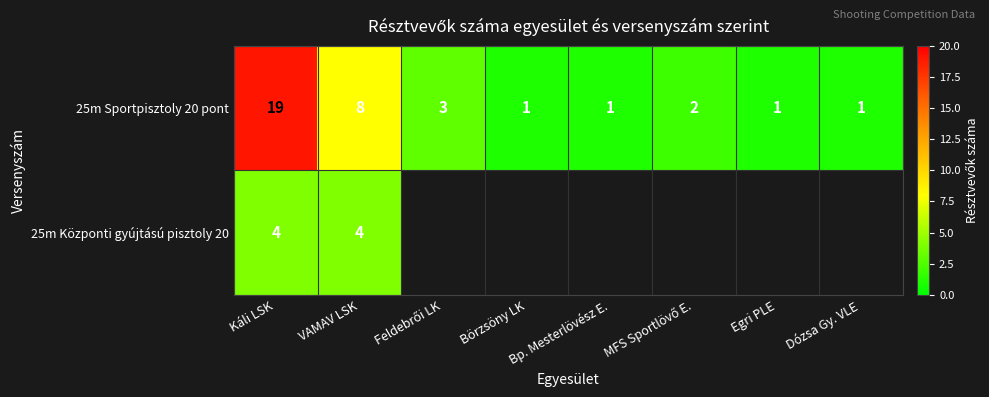

The value of 25m Sportpisztoly 20 pont at Egri PLE is 1. True or false?

True